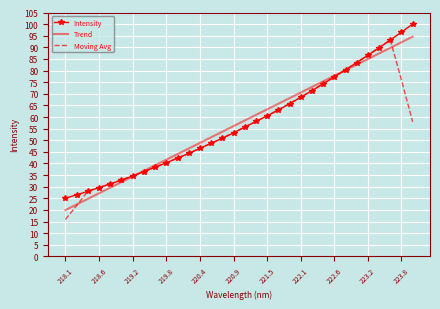

What is the average value of the Moving Avg series?

54.9